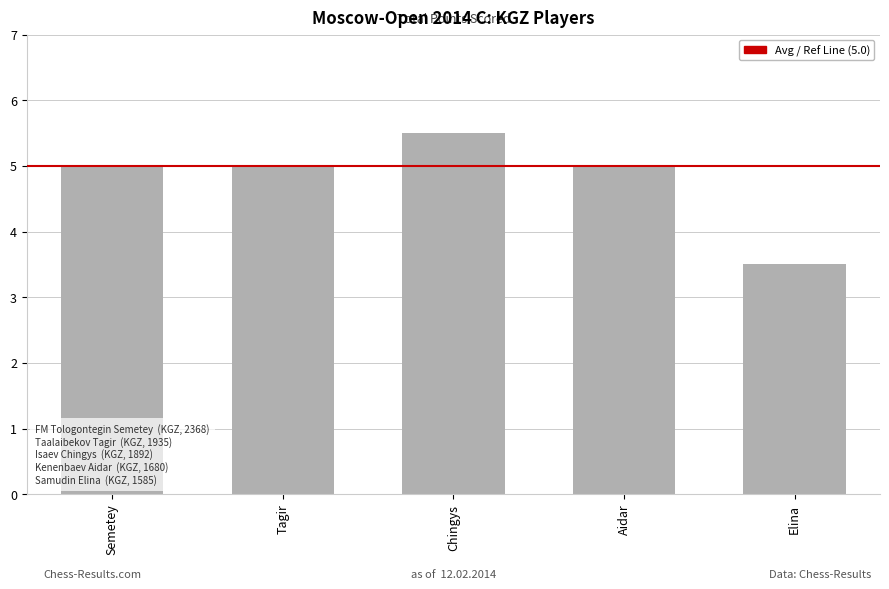

Reading left to right, transcribe all the data shown in this chart.

5.0	5.0	5.5	5.0	3.5